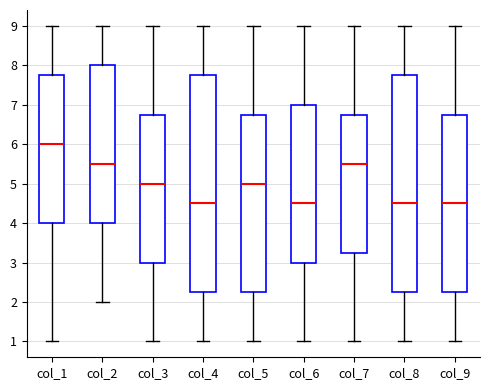

Which box's median line is the highest?

col_1